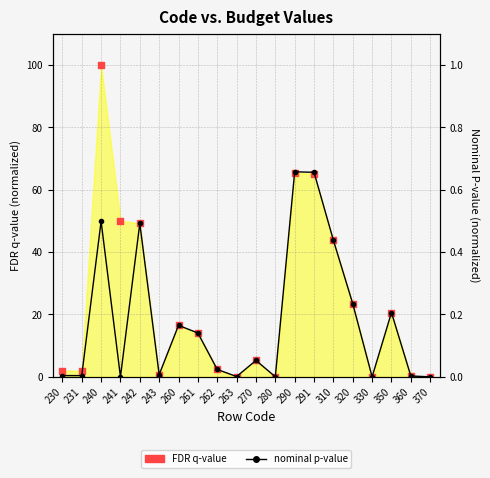

What are all the series names shown in the legend?

FDR q-value, nominal p-value